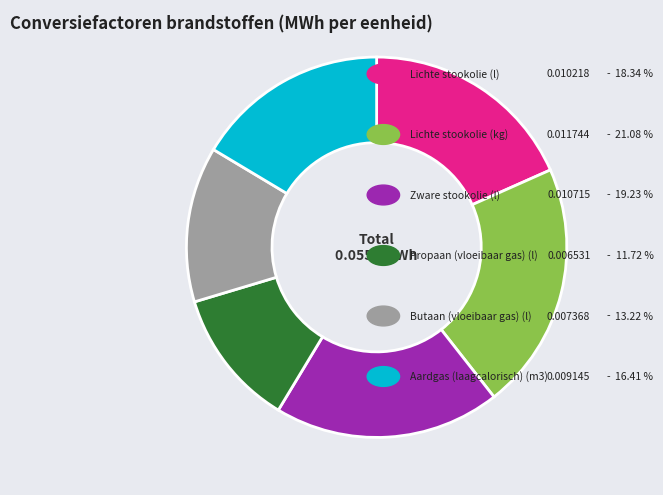

Is there any slice that represents more than half of the pie?

No